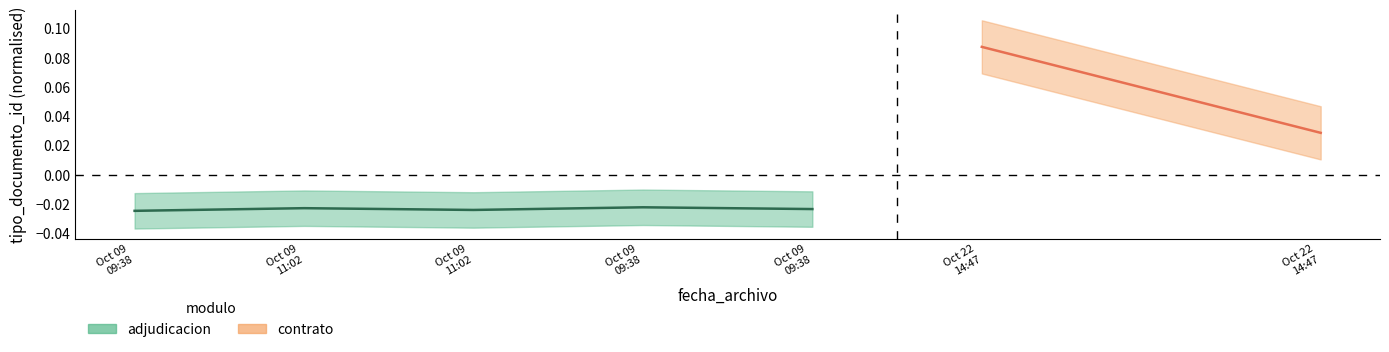

Where is the data nearest to the value 0?

Oct 09
09:38